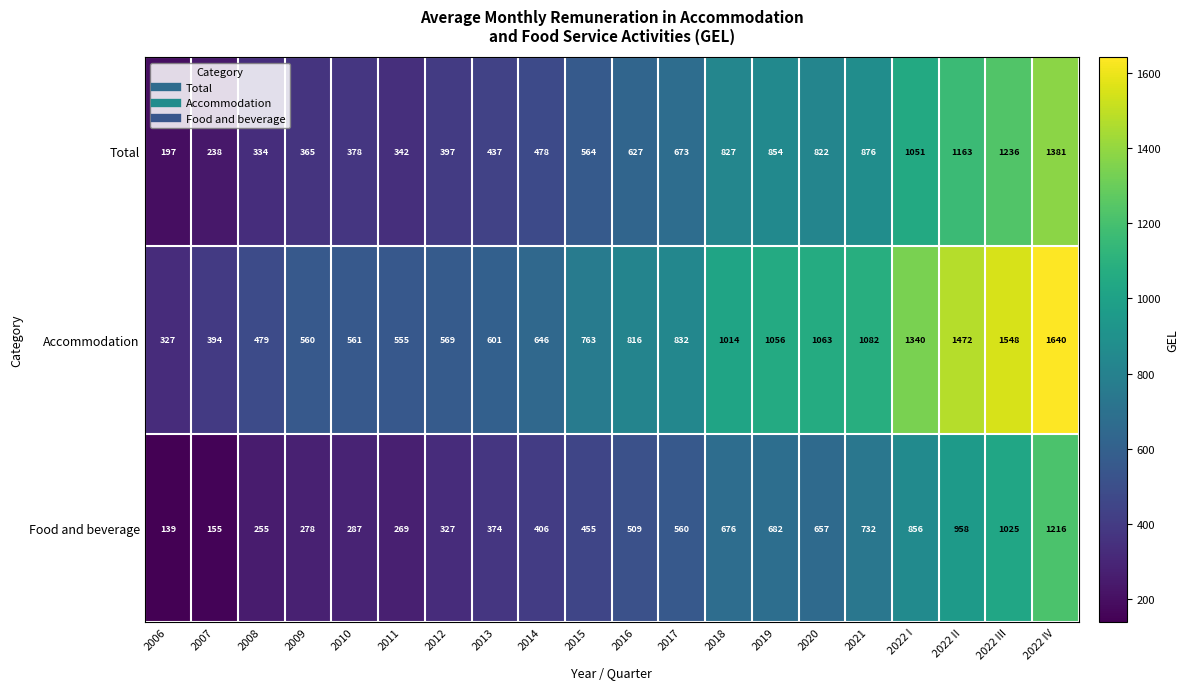

Which category has the lowest value across all series?

2006